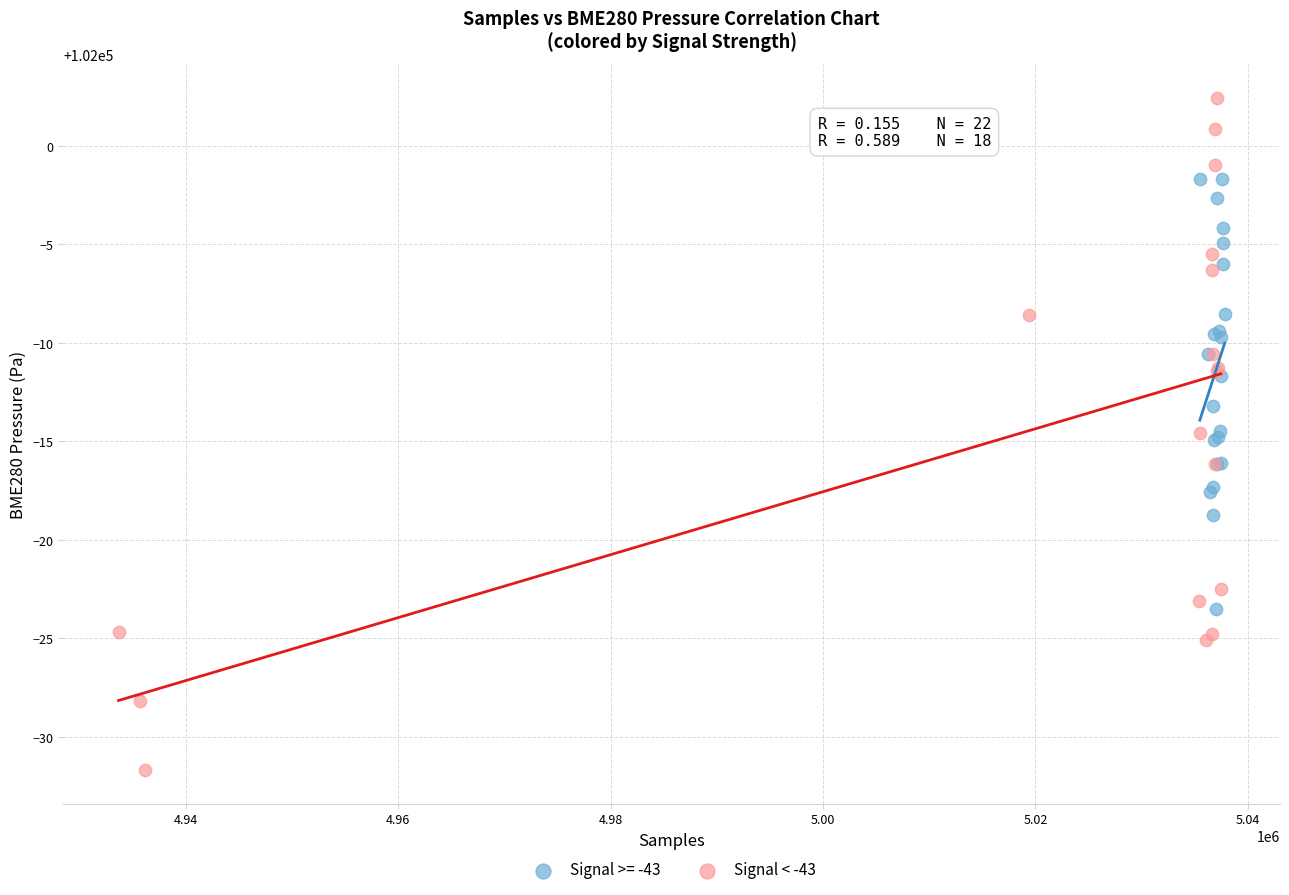

Which series has the largest Y range (max minus min)?

Signal < -43